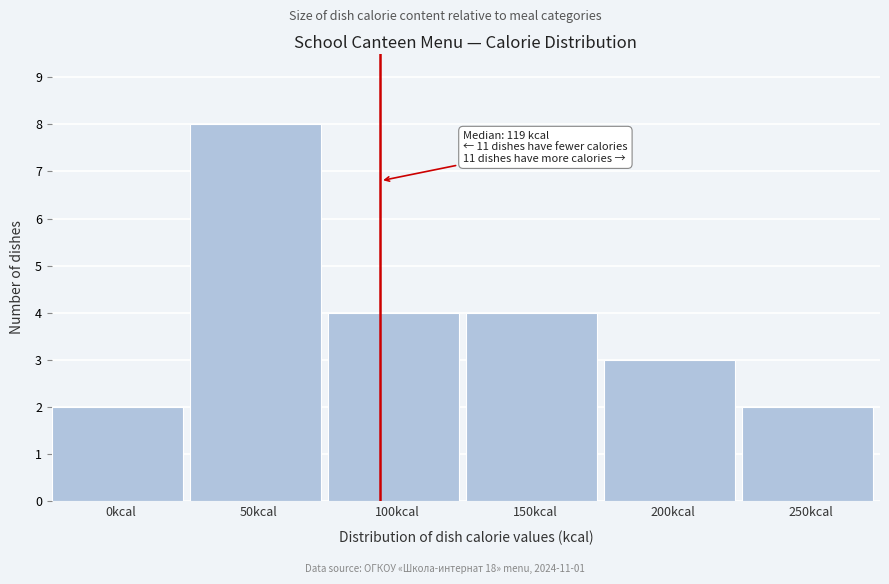

Reading right to left, what are all the values shown in this chart?

2	3	4	4	8	2